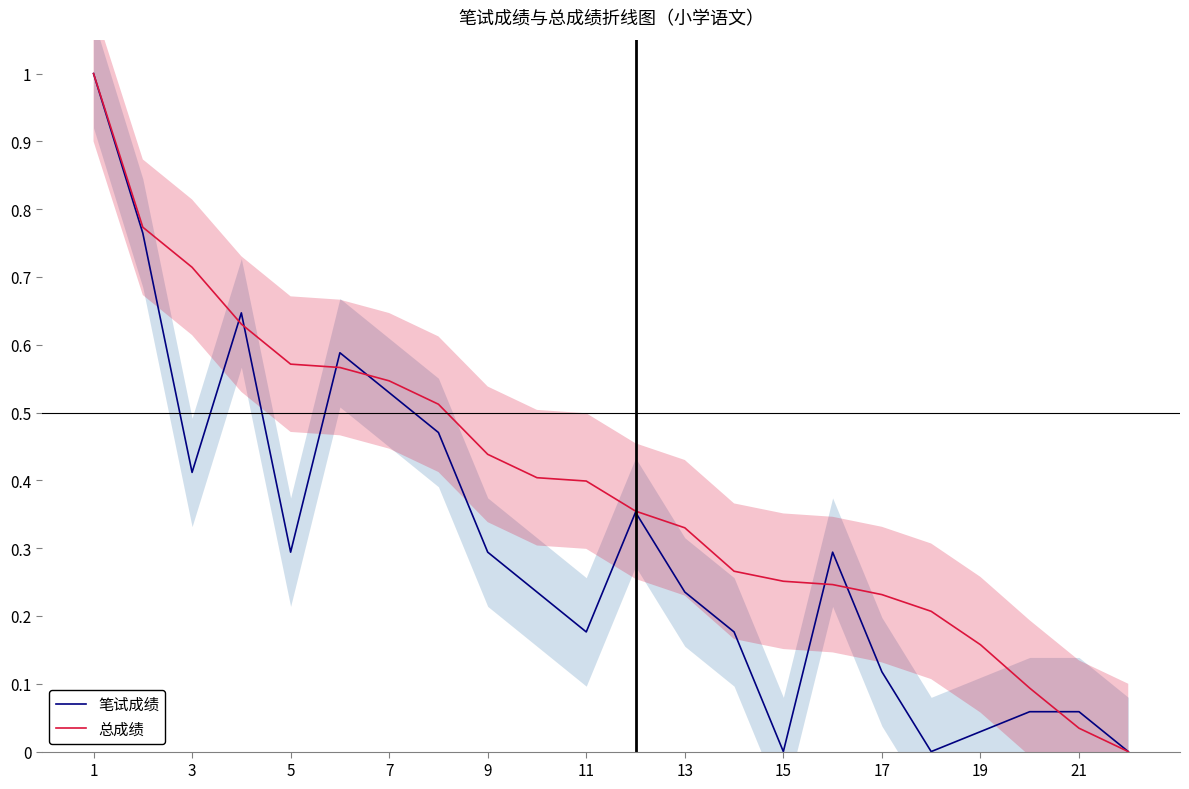

The 总成绩 series shows 0.1 at 15. True or false?

False